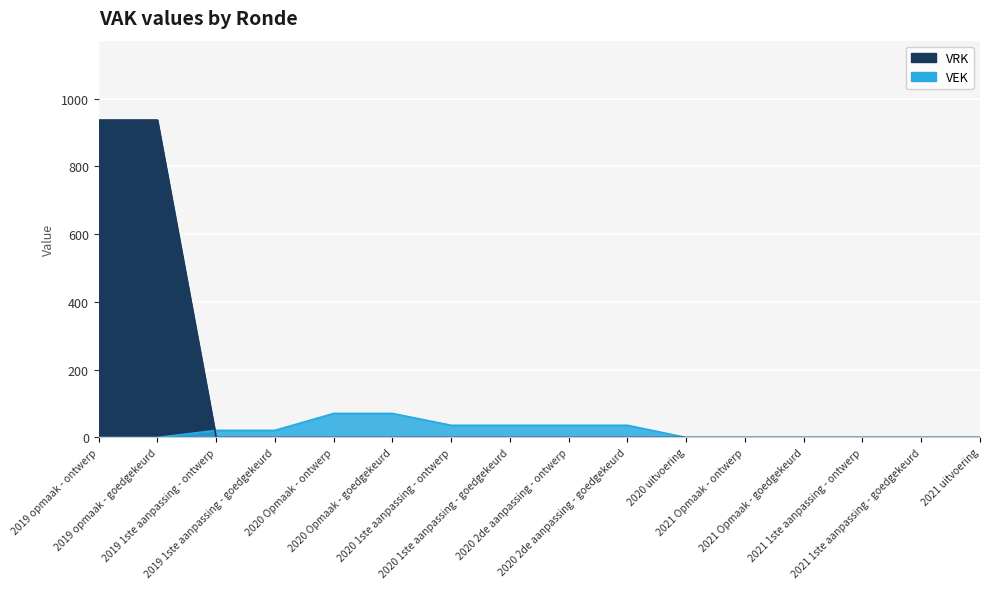

Reading right to left, transcribe all the data shown in this chart.

VEK: 0	0	0	0	0	0	36	36	36	36	71	71	21	21	0	0
VRK: 0	0	0	0	0	0	0	0	0	0	0	0	0	0	937	937